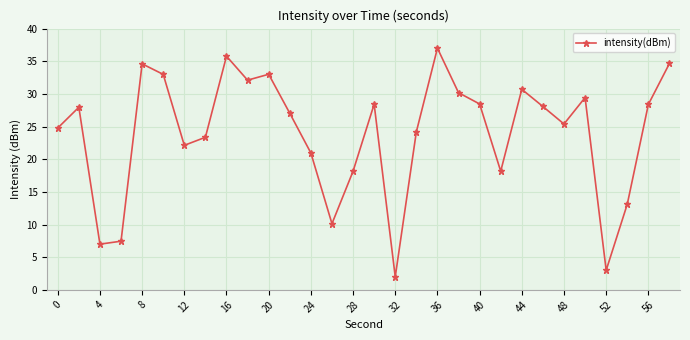

How many interior local valleys (lower than both neighbors) does the data have?

8